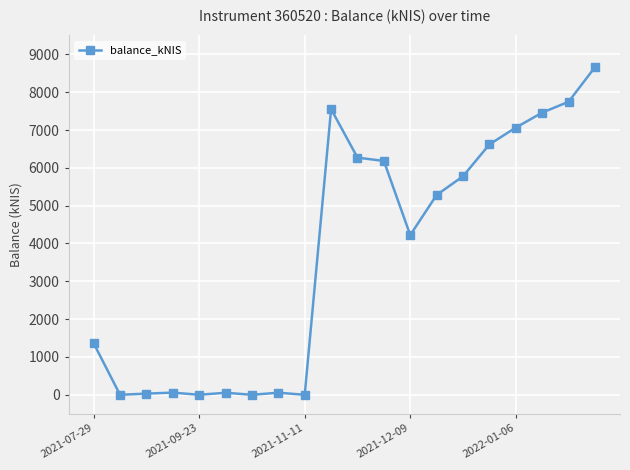

What is the maximum value shown in the chart?

8660.3